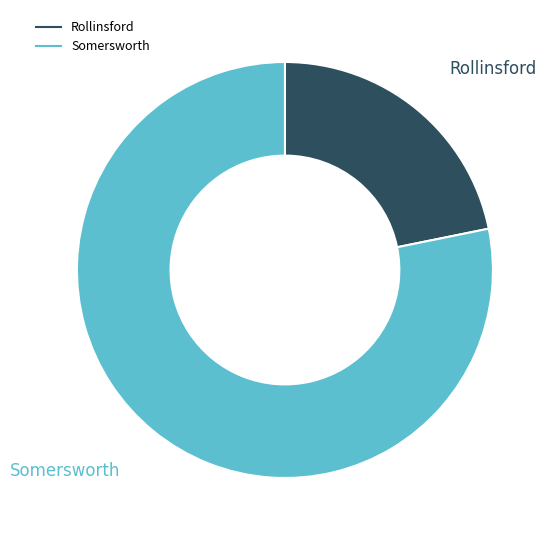

Does any single category account for the majority?

Yes